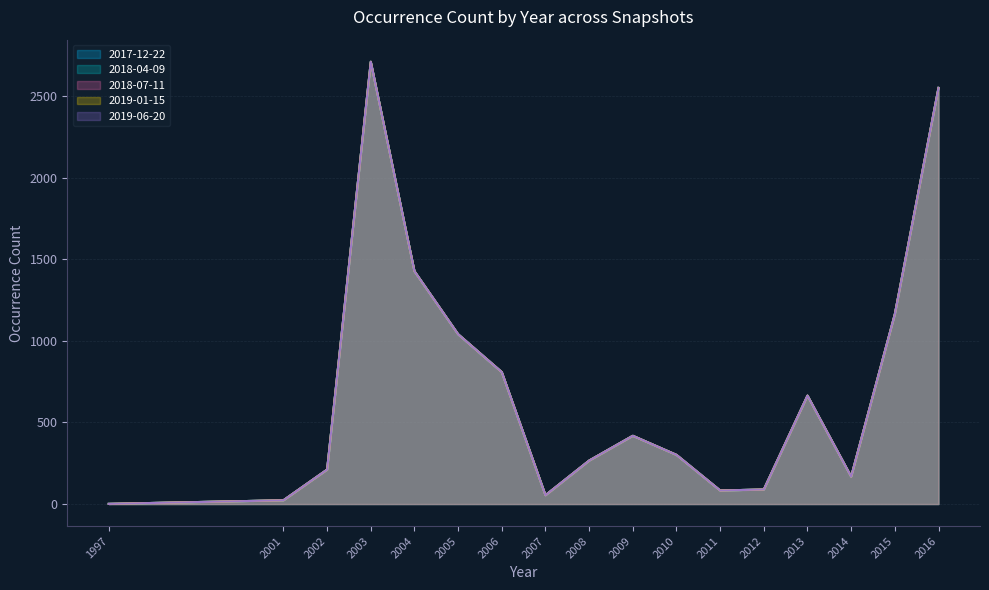

List the labels in order of 2019-01-15 value, largest first.

2003, 2016, 2004, 2015, 2005, 2006, 2013, 2009, 2010, 2008, 2002, 2014, 2012, 2011, 2007, 2001, 1997